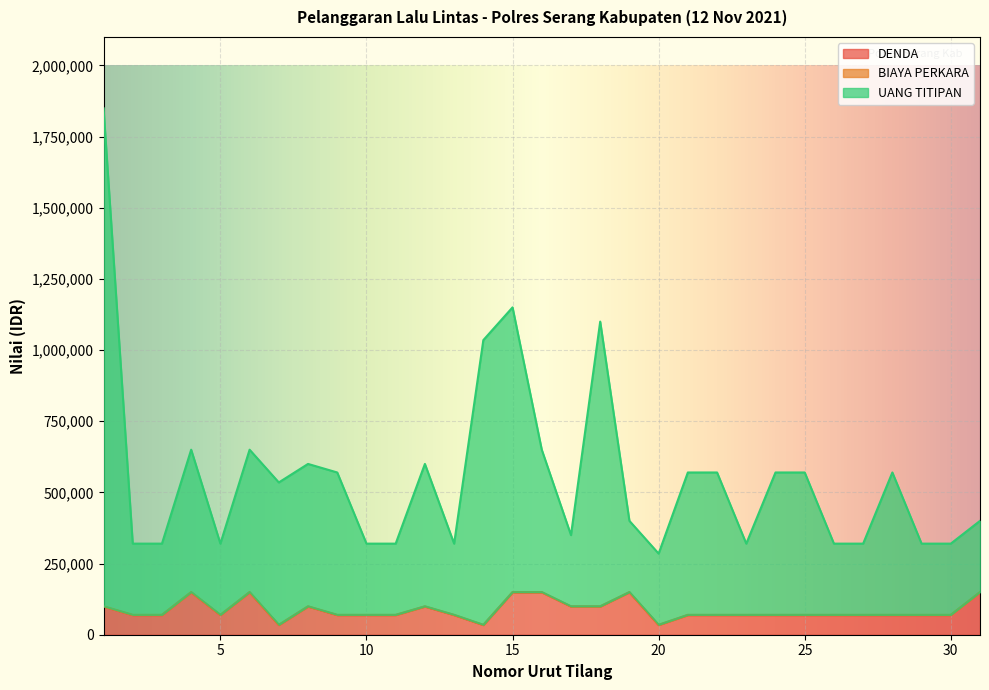

Which series has the largest total across all categories?

UANG TITIPAN